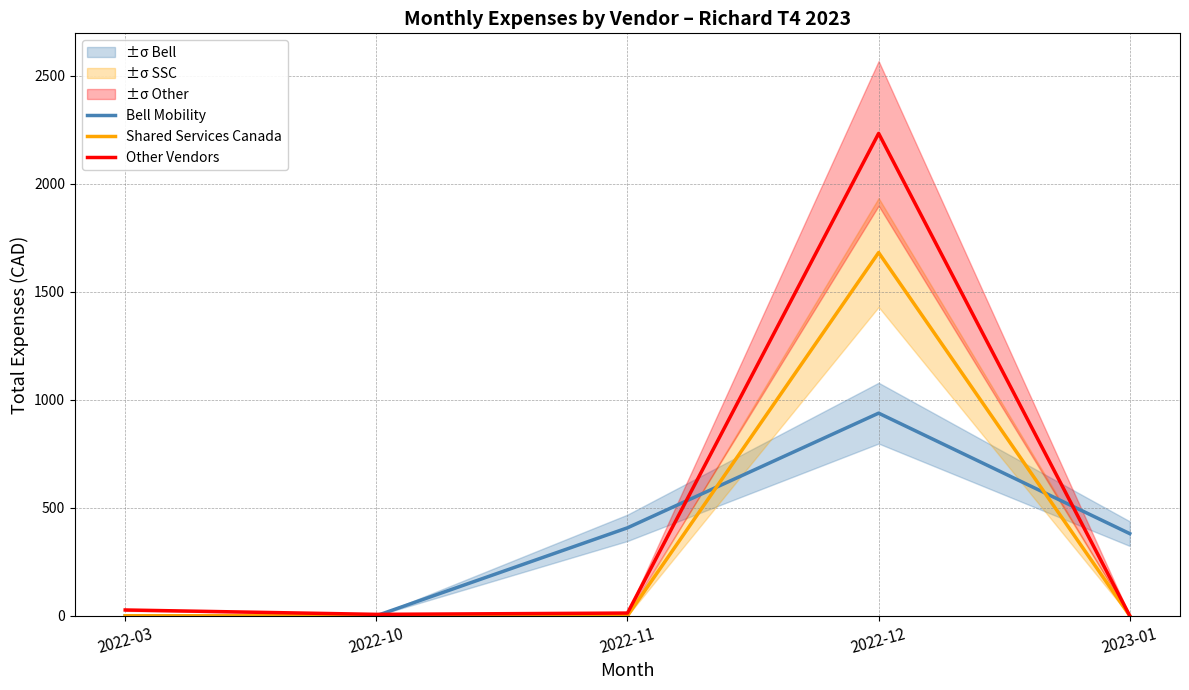

Between 2022-03 and 2022-12, which series saw the biggest shift?

Other Vendors